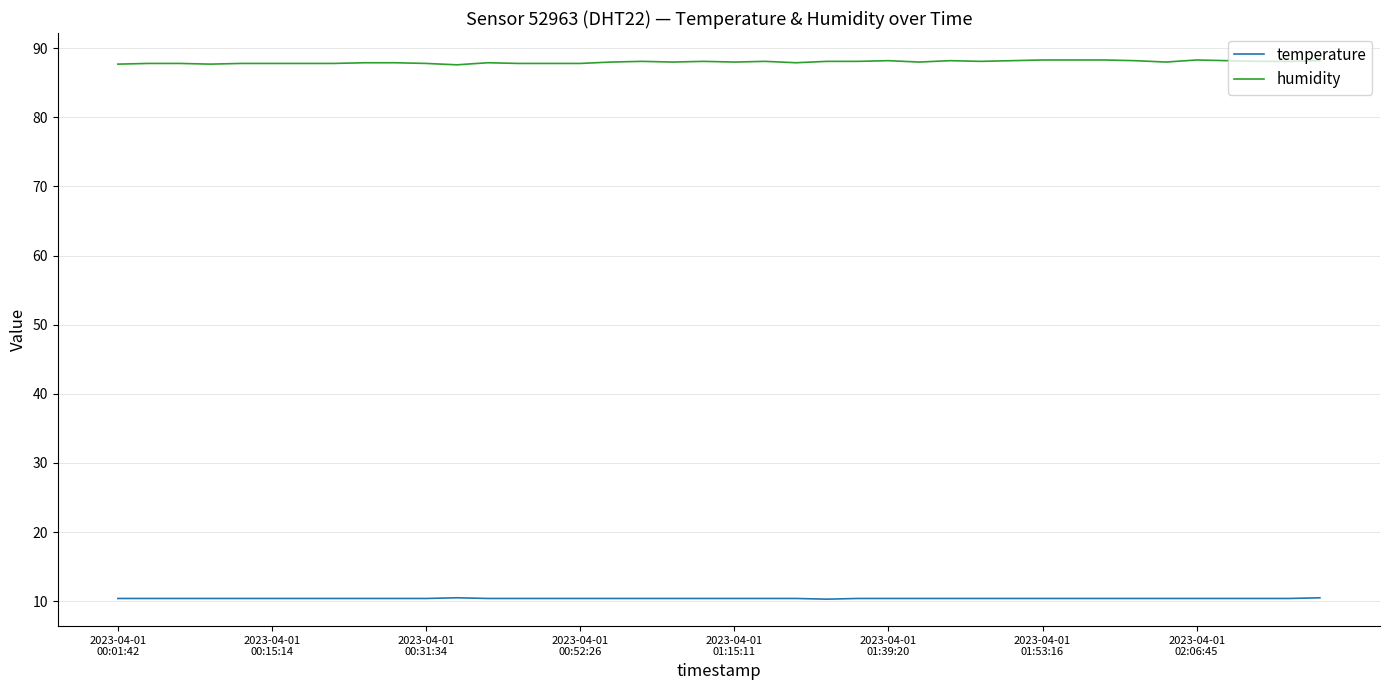

Does the chart have visible grid lines?

Yes